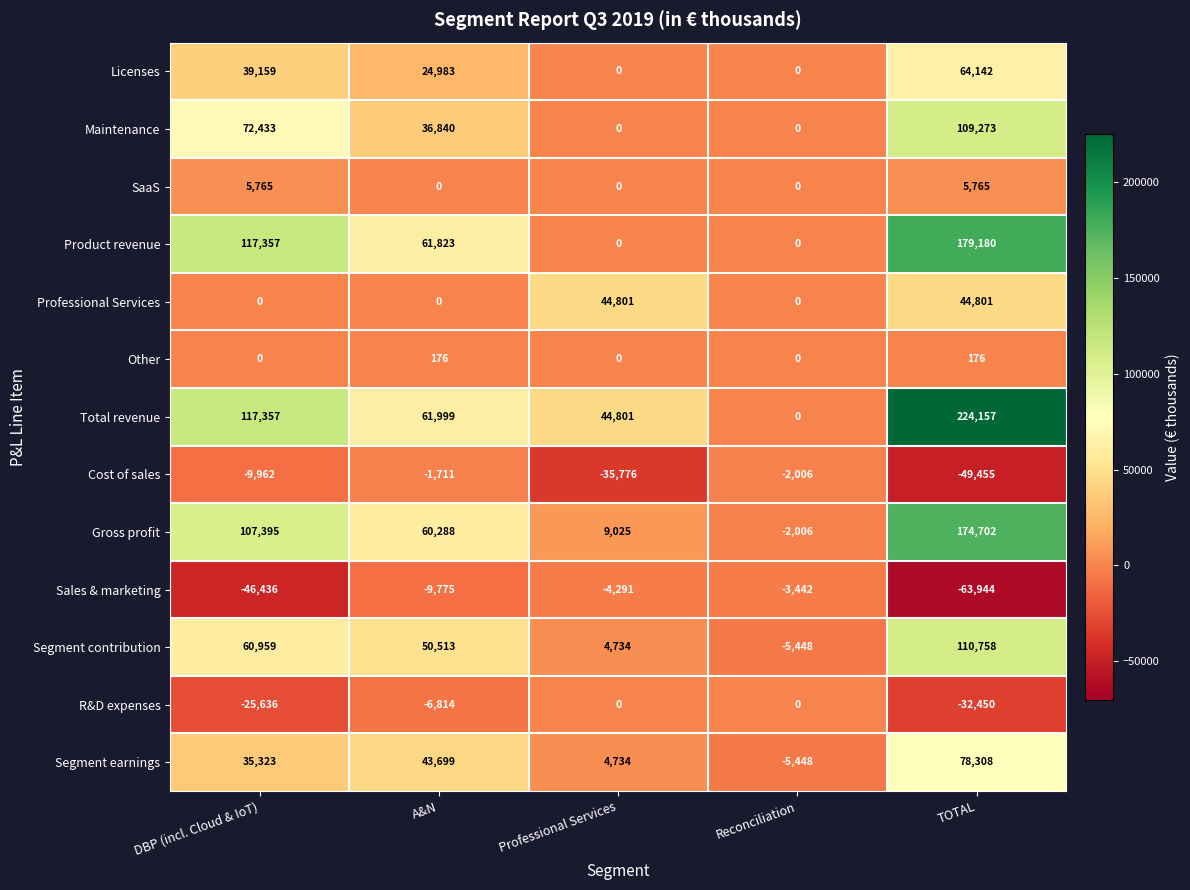

At which category does the chart reach its minimum across all series?

TOTAL